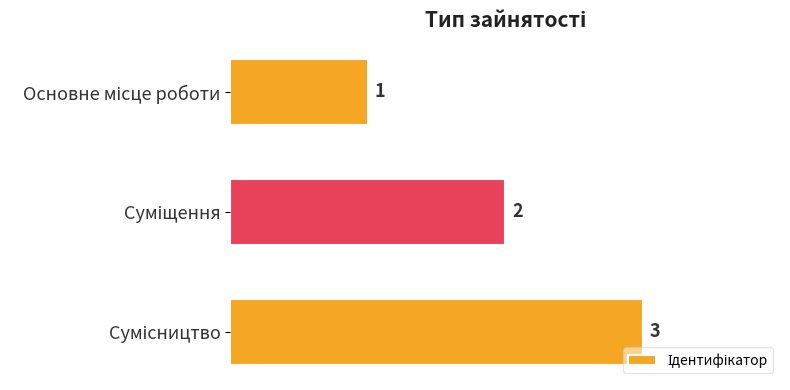

How many bars are there in total?

3